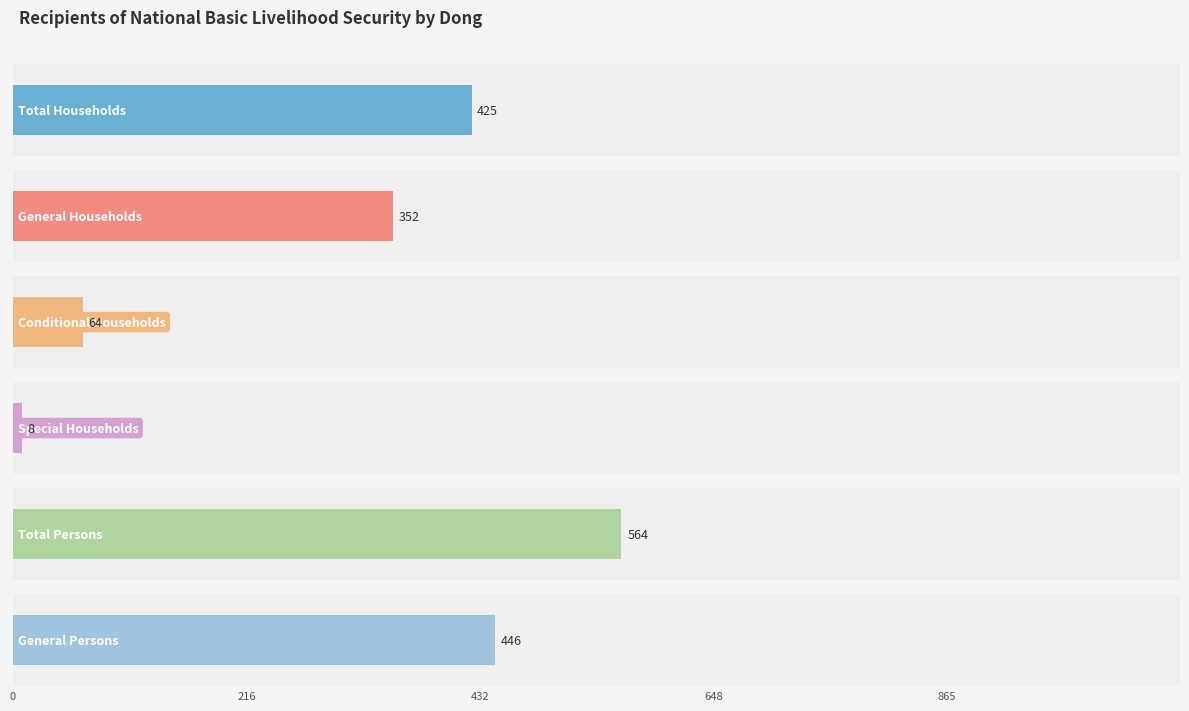

What are all the series names shown in the legend?

Total Households, General Households, Conditional Households, Special Households, Total Persons, General Persons